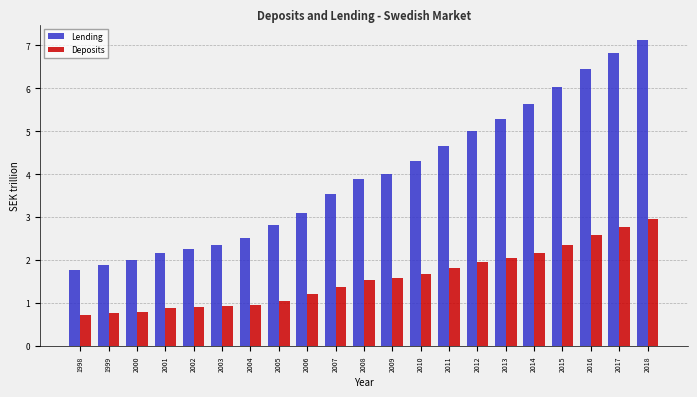

Which series has the largest range (max minus min)?

Lending